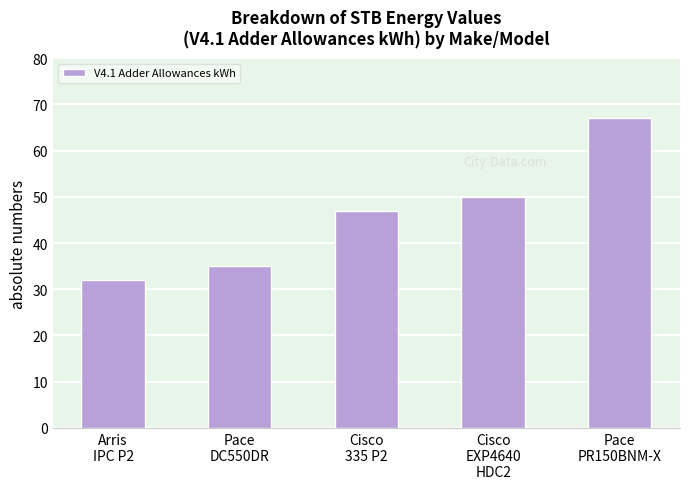

What is the difference between the values at Arris
IPC P2 and Pace
DC550DR?

3